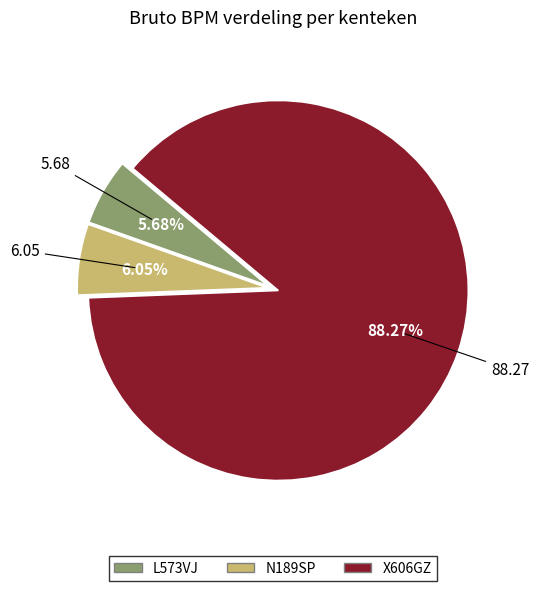

To the nearest percent, what percentage of the pie is X606GZ?

88%